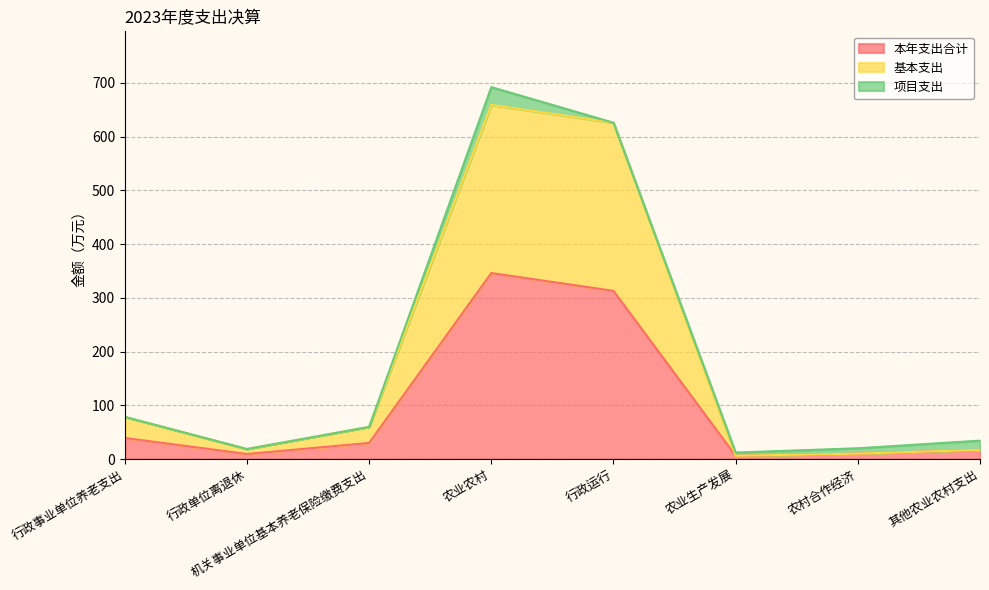

The value of 本年支出合计 at 行政事业单位养老支出 is 39.2. True or false?

True